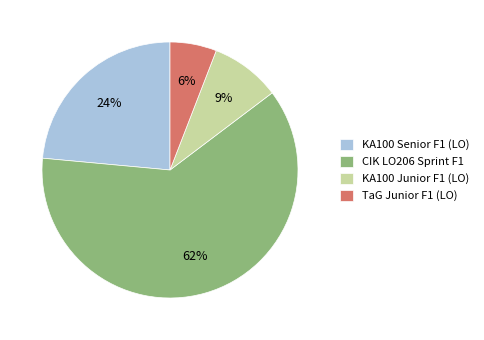

Is the sum of KA100 Junior F1 (LO) and CIK LO206 Sprint F1 greater than half?

Yes